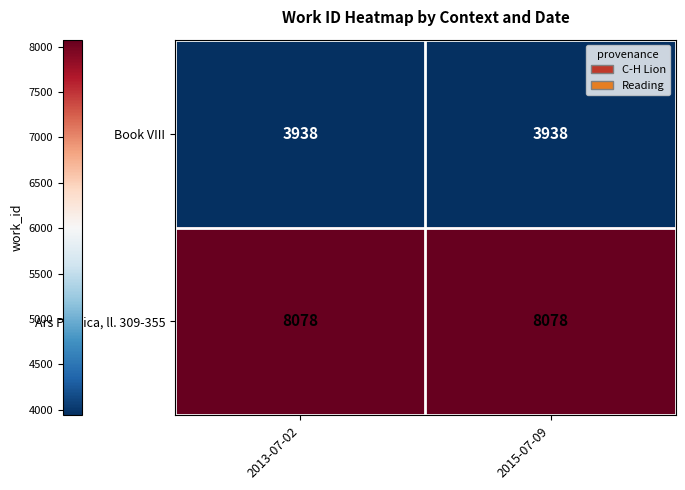

Rank the series at 2015-07-09 from lowest to highest value.

Book VIII, Ars Poetica, ll. 309-355